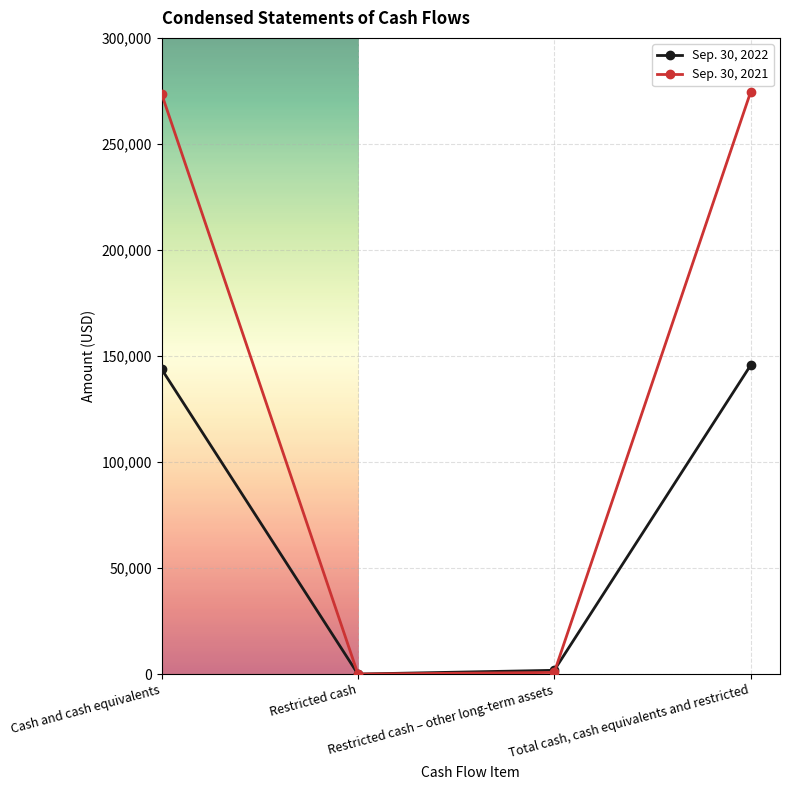

How many data points in Sep. 30, 2021 are less than 273603?

2